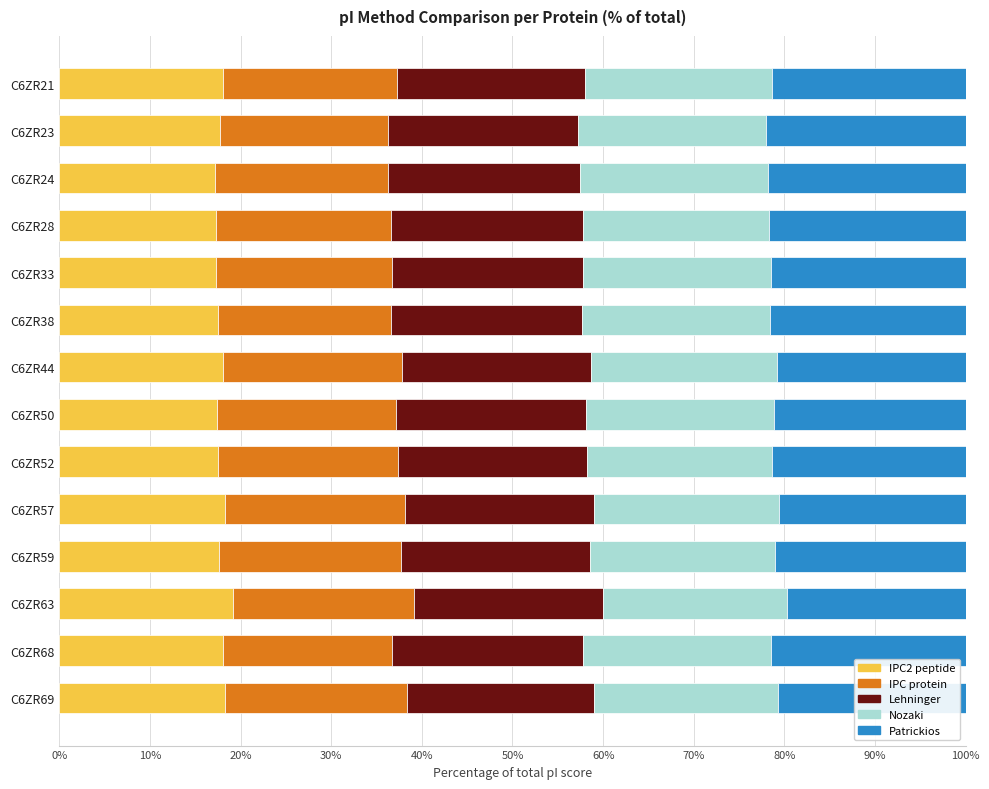

What is the total value across all series at C6ZR69?

100.0